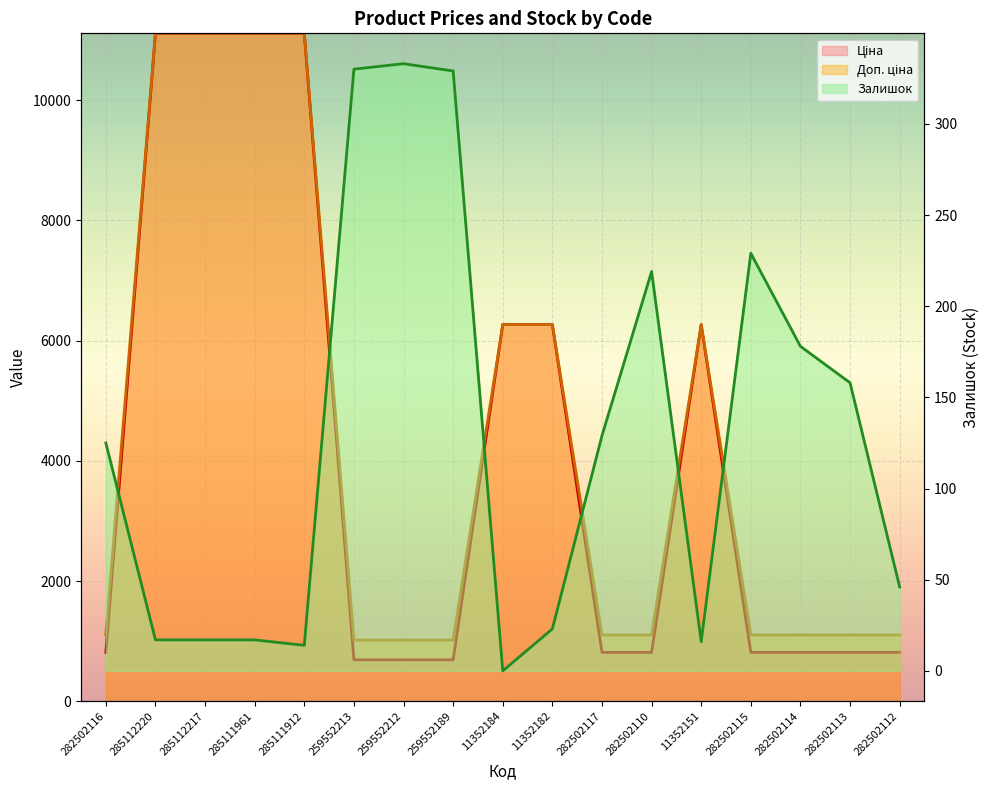

At 11352182, list the series in order from smallest to largest.

Залишок, Ціна, Доп. ціна